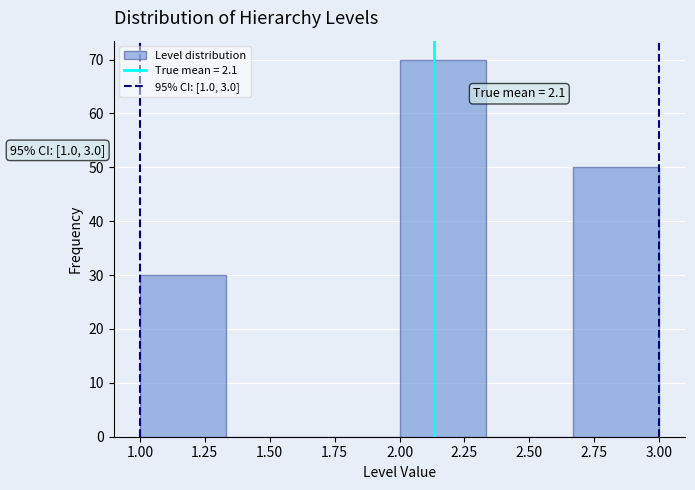

Over which range of the x-axis is the bar tallest?

2.00 to 2.35